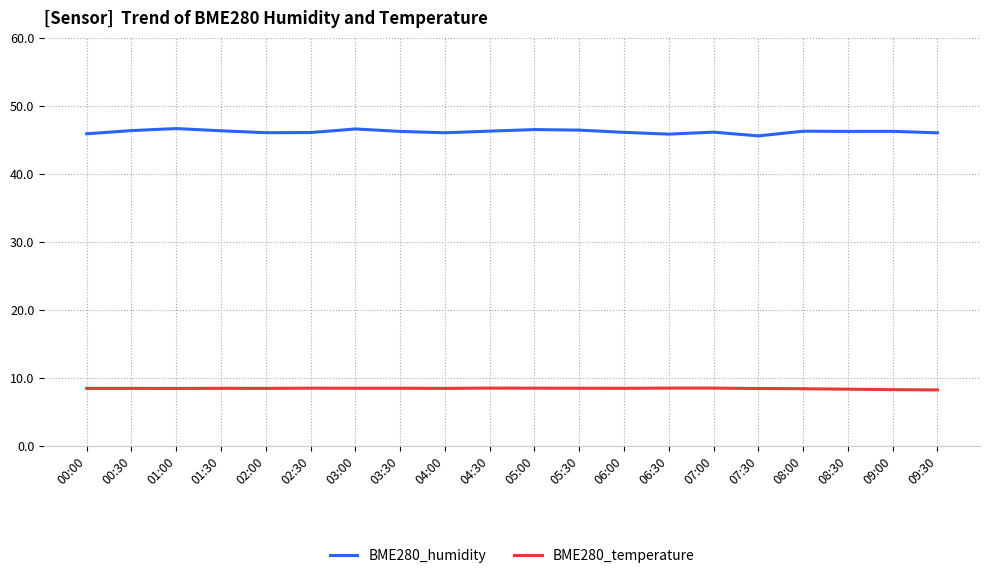

True or false: BME280_humidity has more than 2 interior local peaks.

True